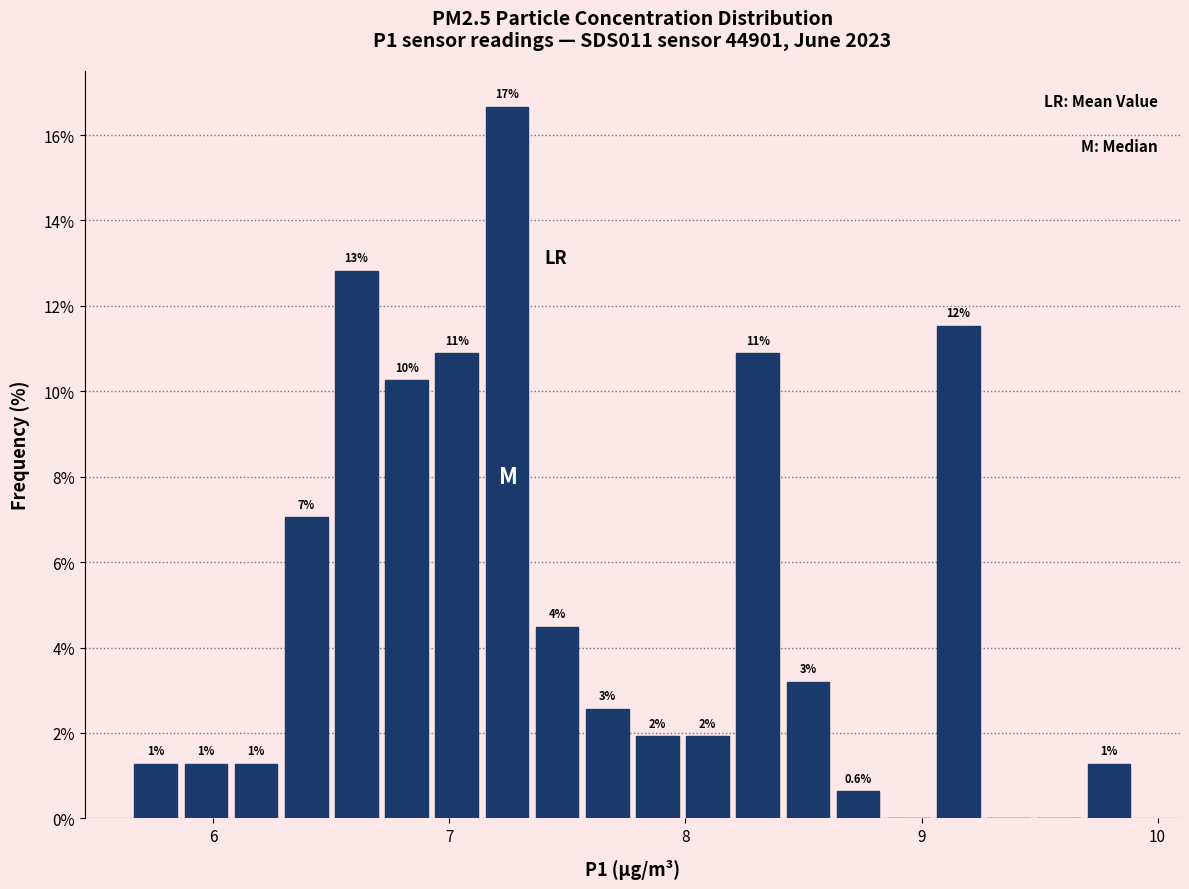

Read against the x-axis, roughly where is the centre of the tallest bar?

7.2